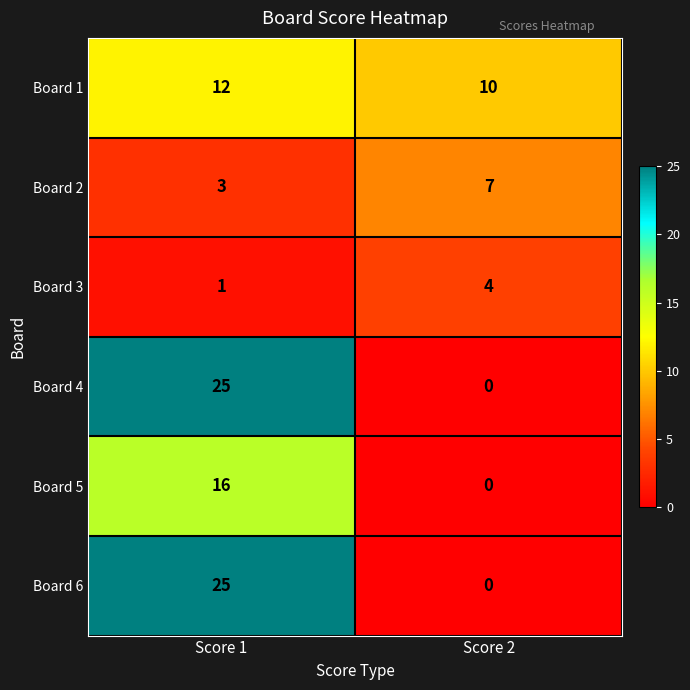

What is the difference between the highest and lowest values at Score 2?

10